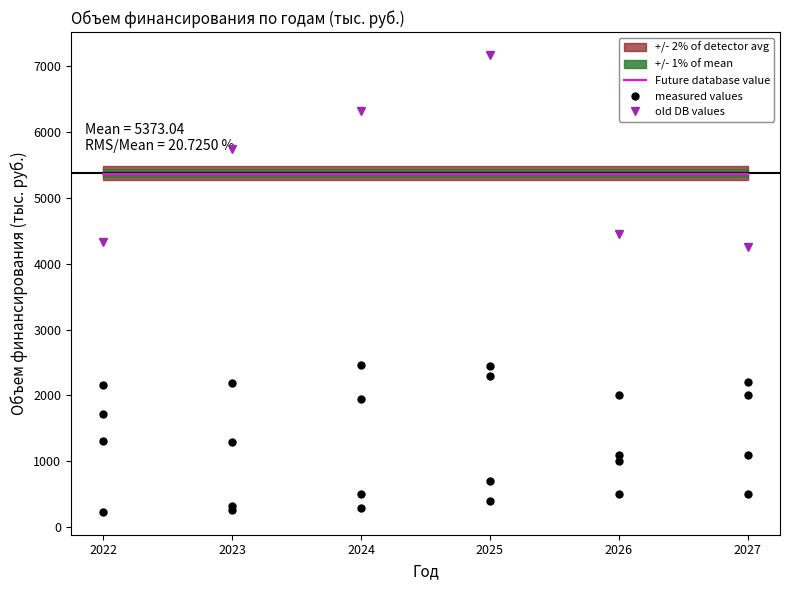

What is the sum of the old DB values values at 2027 and 2026?

8700.0